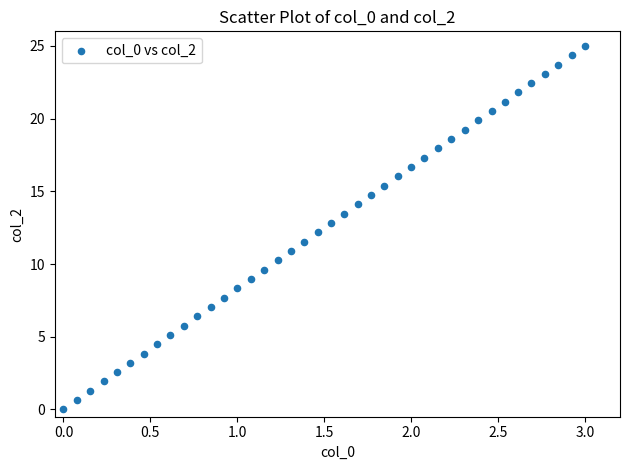

What is the range of X values (max minus min)?

3.0